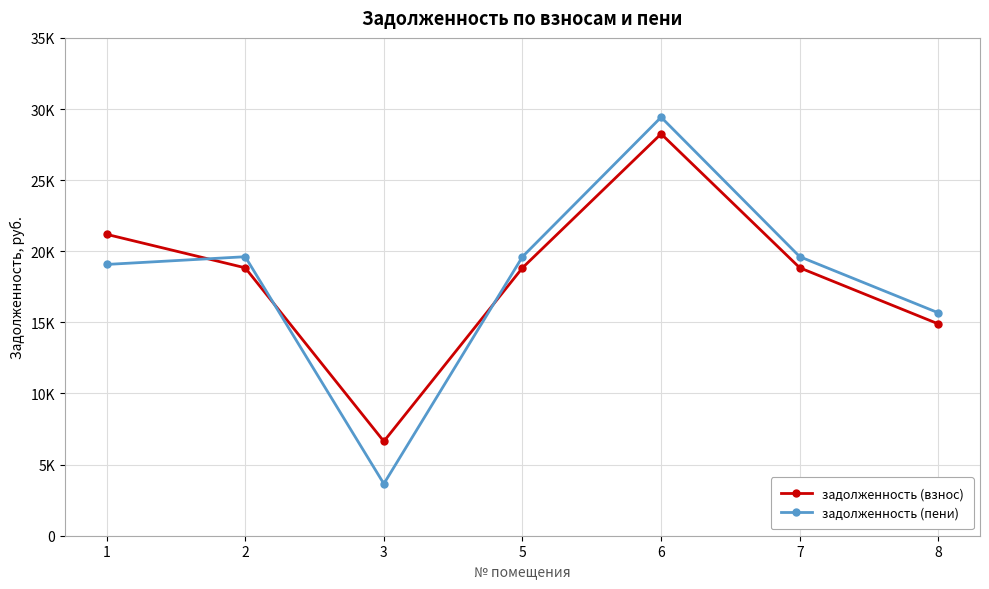

At which label does задолженность (пени) reach its peak?

6